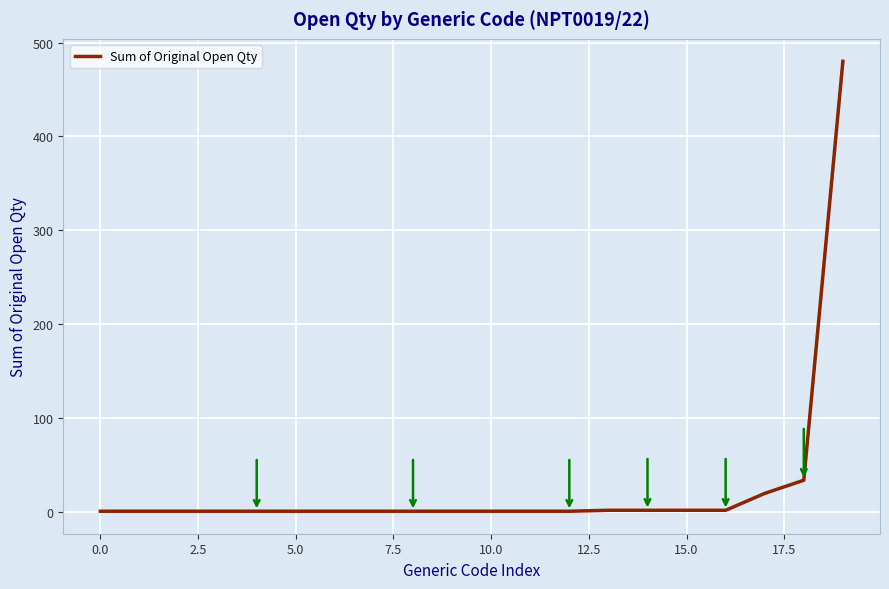

What is the average value?

28